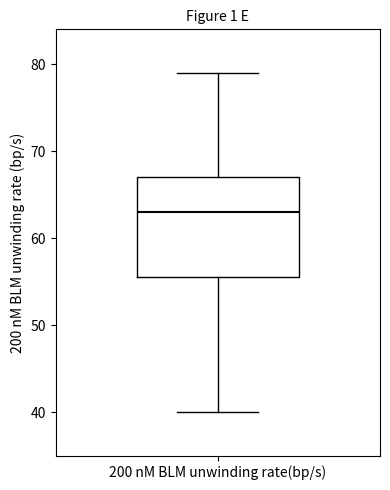

Transcribe this box plot: give where the median line is, the range the box spans, and where the two whiskers end, as read against the y-axis. The values are not printed on the chart, so give them approximately, as read against the axis.

median 63, box 56 to 67, whiskers 40 to 79